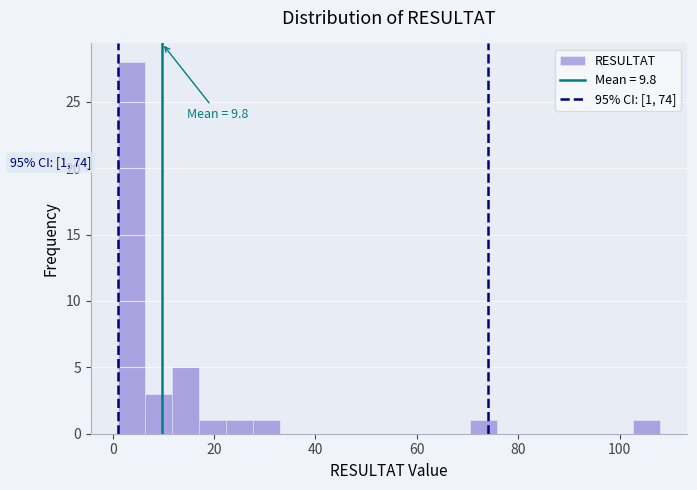

Read against the x-axis, roughly where is the centre of the tallest bar?

4